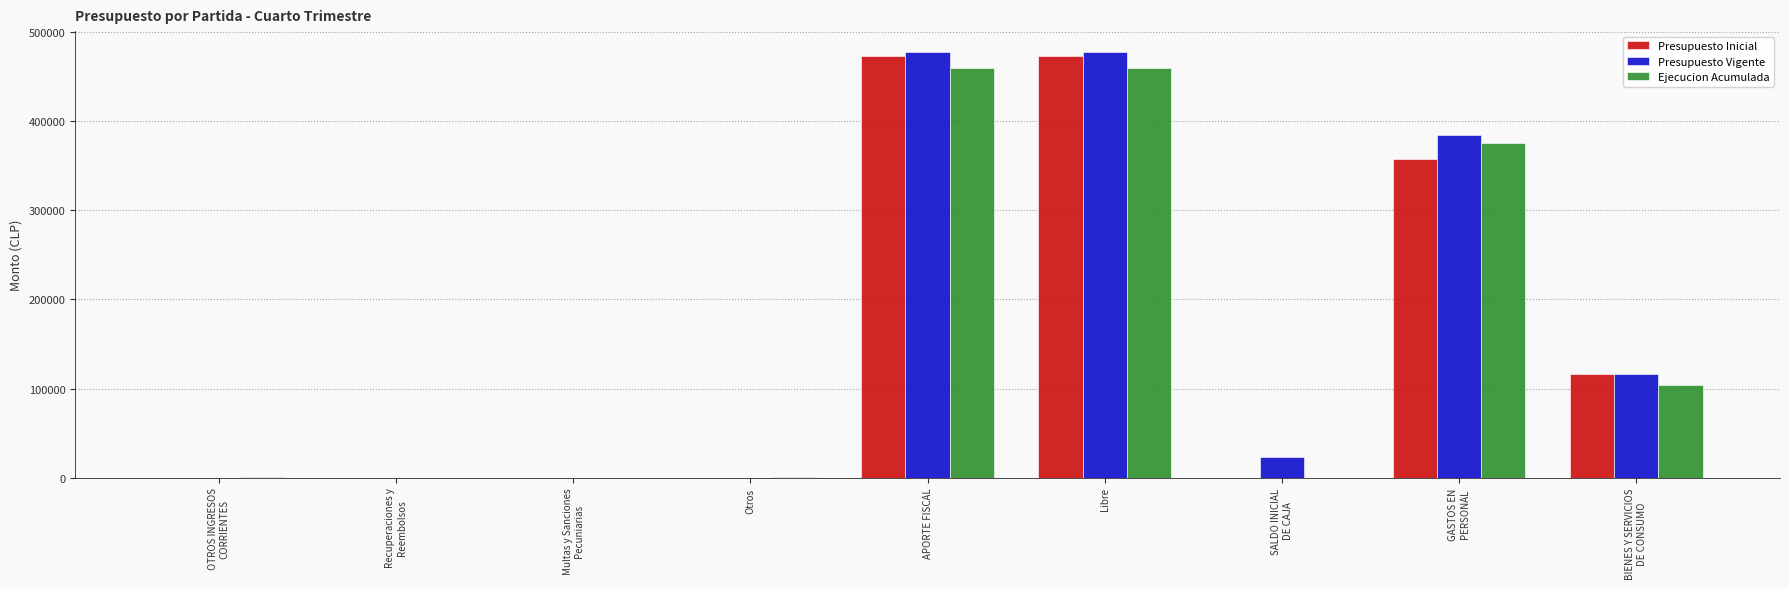

What is the sum of all Presupuesto Inicial values?

1419399